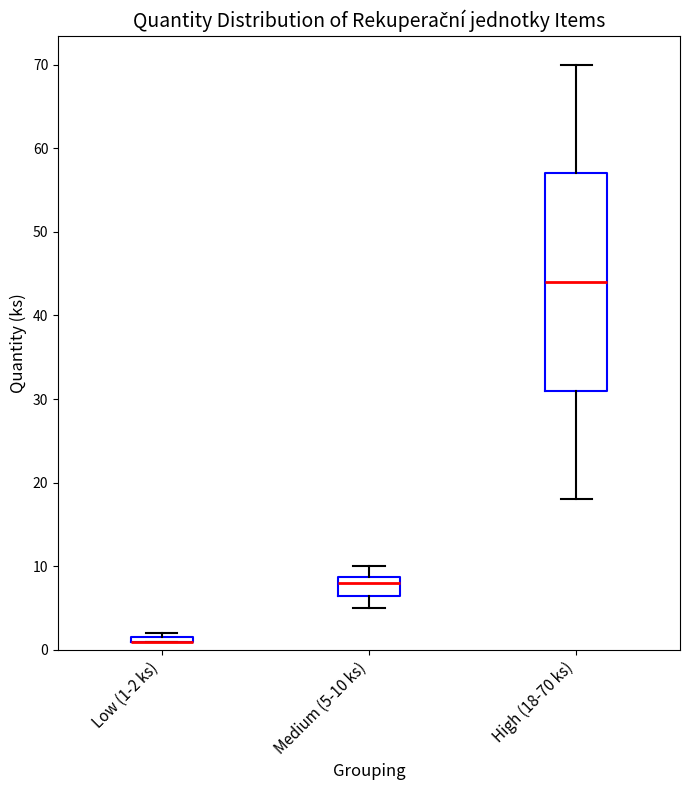

Where does the median line of the box for Medium (5-10 ks) sit on the y-axis? The values are not printed on the chart, so give them approximately, as read against the axis.

8